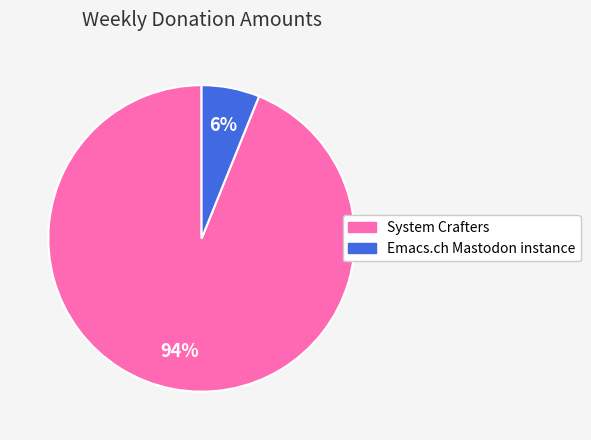

Rank the categories by value from lowest to highest.

Emacs.ch Mastodon instance, System Crafters